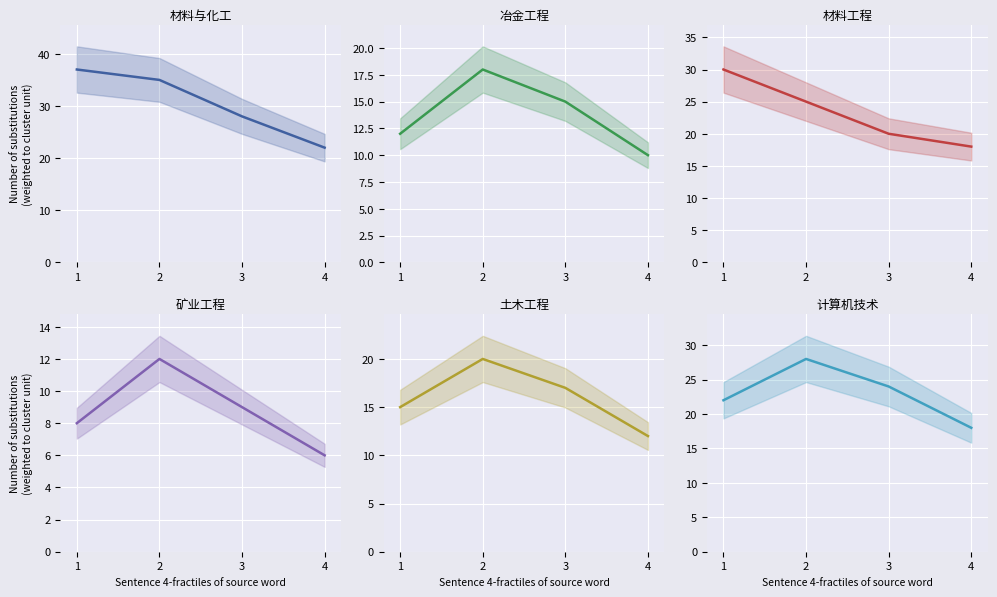

Reading left to right, transcribe all the data shown in this chart.

材料与化工: 1=37	2=35	3=28	4=22
冶金工程: 1=12	2=18	3=15	4=10
材料工程: 1=30	2=25	3=20	4=18
矿业工程: 1=8	2=12	3=9	4=6
土木工程: 1=15	2=20	3=17	4=12
计算机技术: 1=22	2=28	3=24	4=18